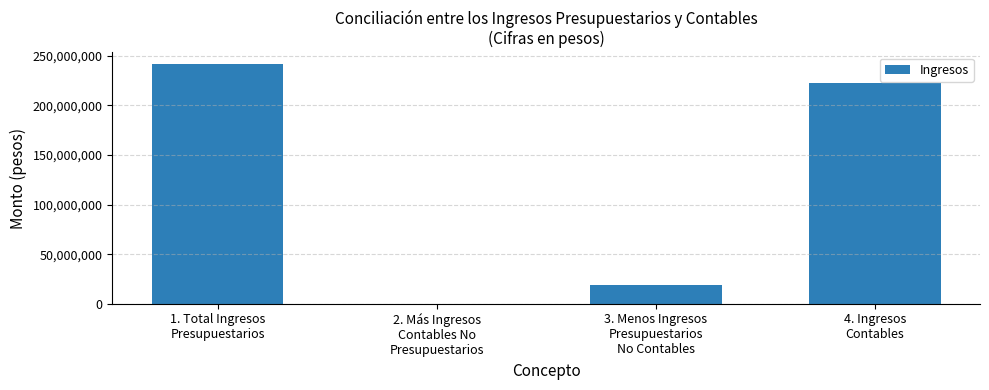

Reading right to left, what are all the values shown in this chart?

222752097.8	18603710.9	0.0	241355808.6